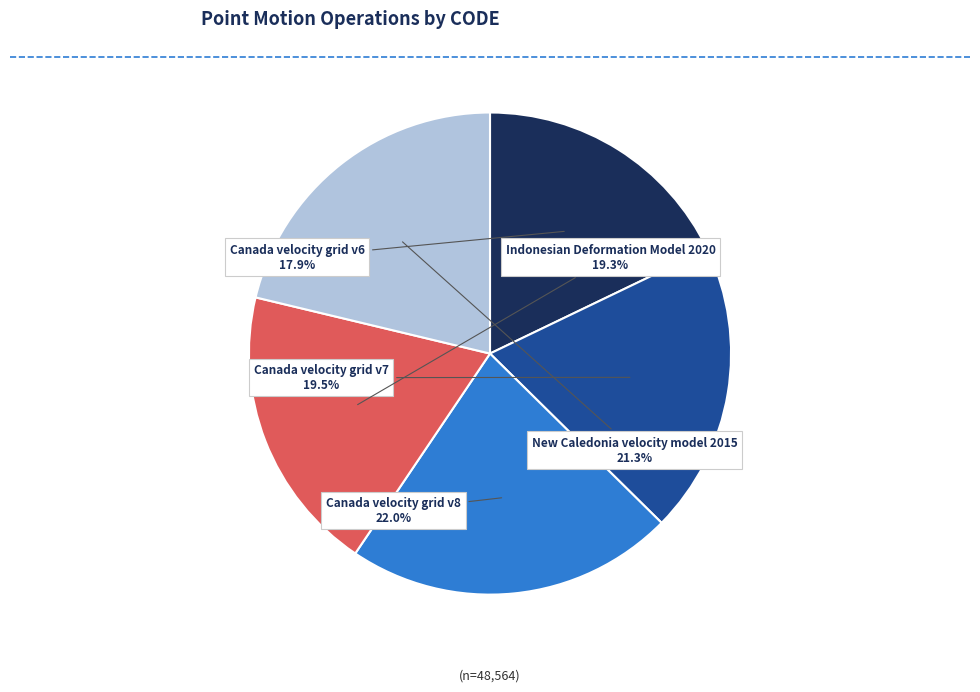

Is the sum of Indonesian Deformation Model 2020 and Canada velocity grid v8 greater than half?

No